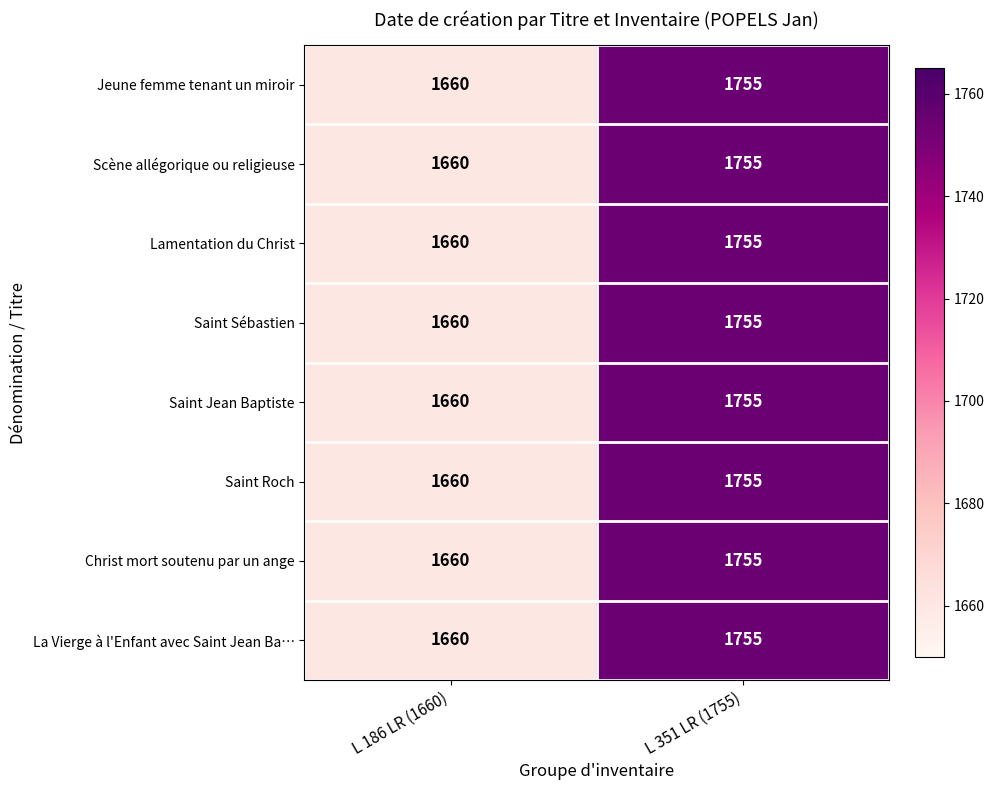

At how many categories does at least one series exceed 1684?

1